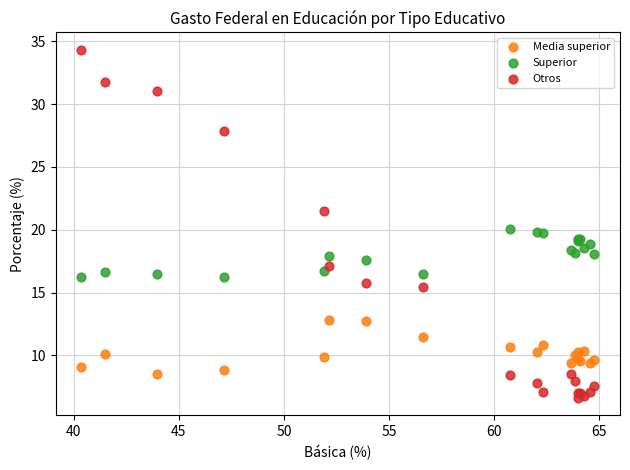

What is the X range (max minus min) for the scatter plot?

24.4